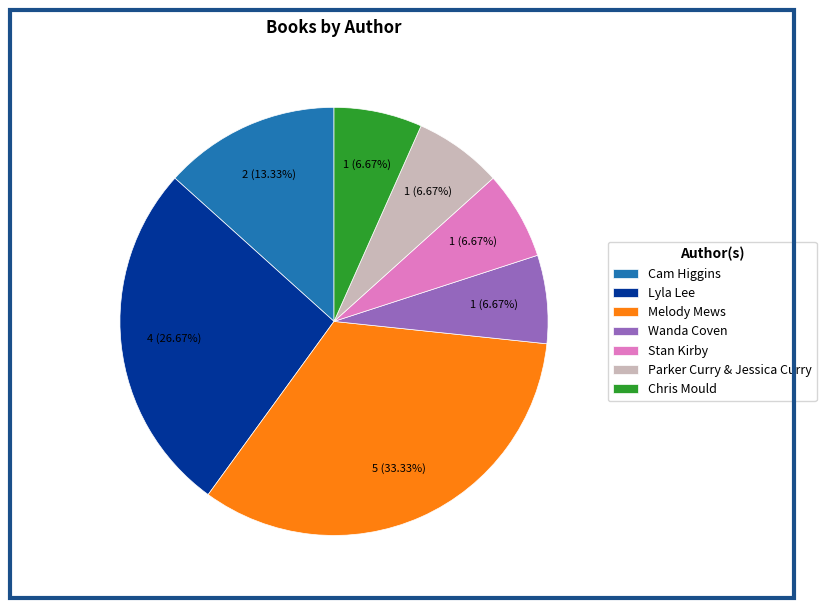

Does any single category account for the majority?

No